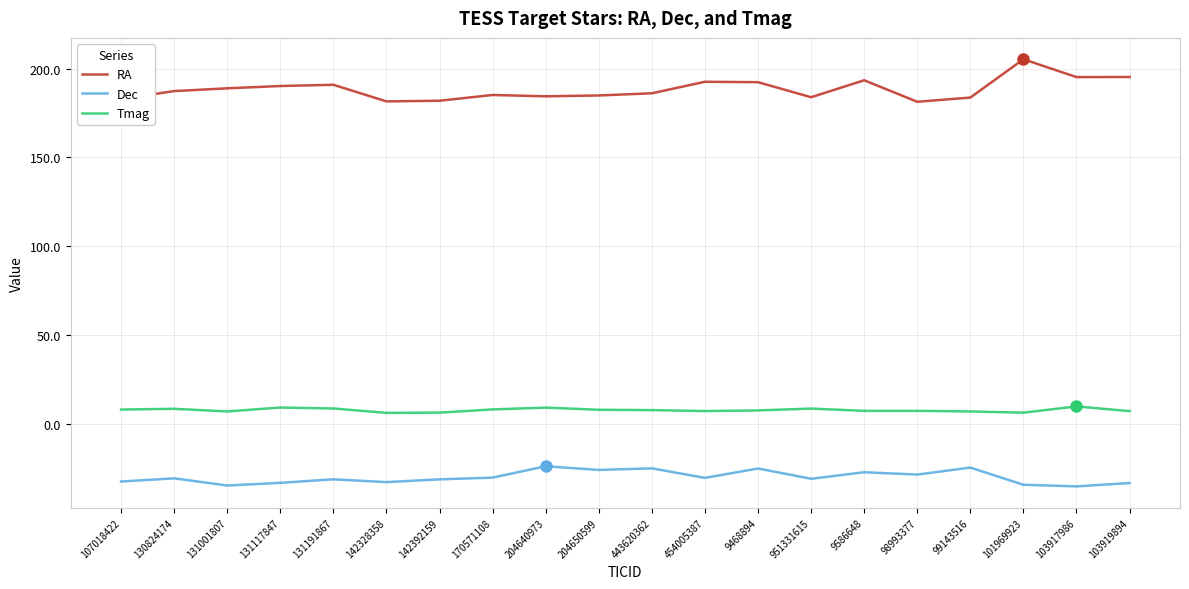

Which series has the largest total across all categories?

RA